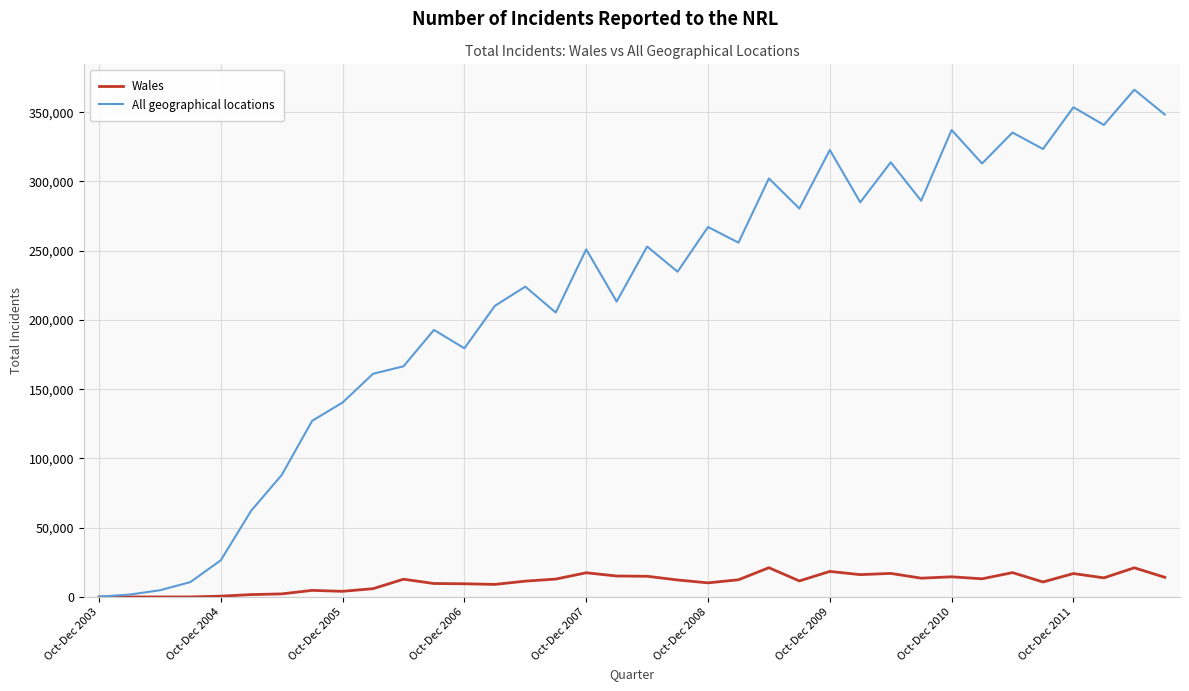

What are all the series names shown in the legend?

Wales, All geographical locations